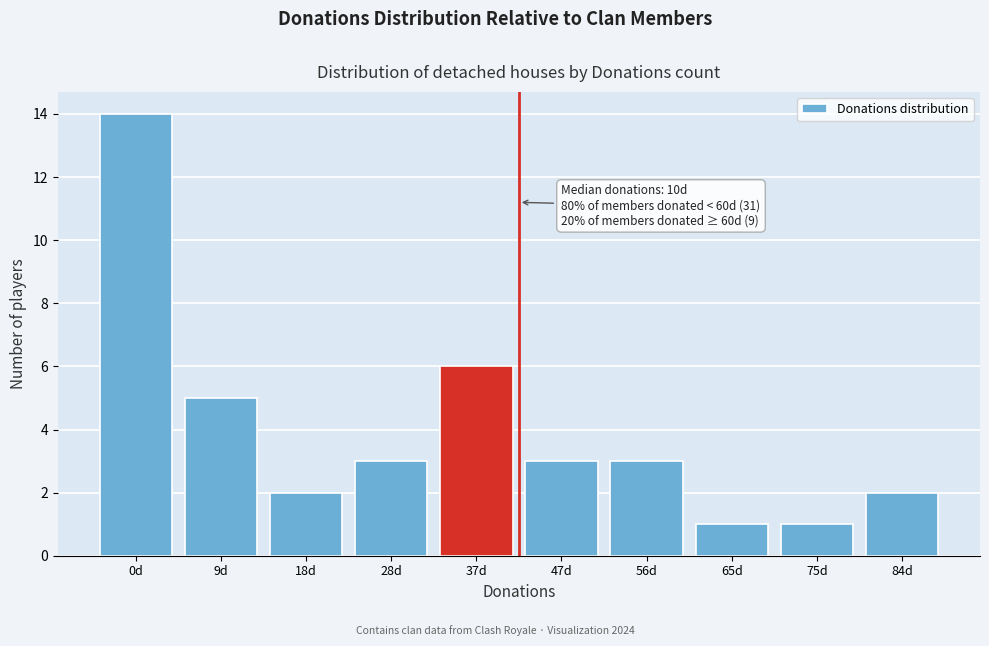

Reading right to left, what are all the values shown in this chart?

84d=2	75d=1	65d=1	56d=3	47d=3	37d=6	28d=3	18d=2	9d=5	0d=14